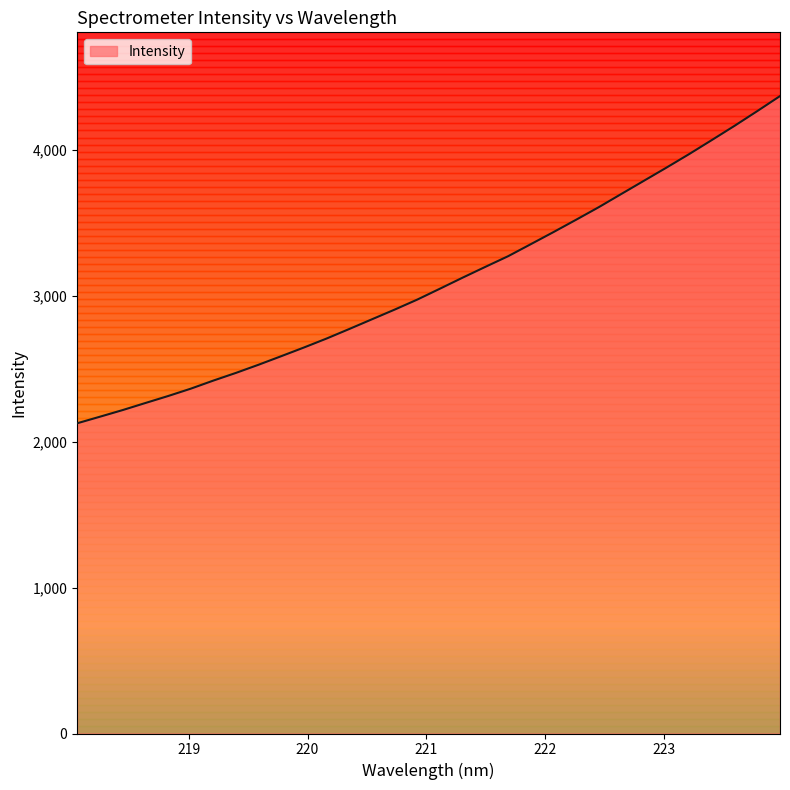

Reading left to right, transcribe all the data shown in this chart.

2126.7	2171.5	2217.0	2265.4	2313.2	2363.6	2419.3	2472.3	2528.4	2587.1	2646.5	2708.1	2773.5	2840.1	2906.4	2975.2	3050.0	3125.6	3199.4	3272.1	3354.6	3437.4	3522.1	3608.2	3699.2	3789.9	3880.5	3973.2	4069.4	4166.6	4267.2	4369.8